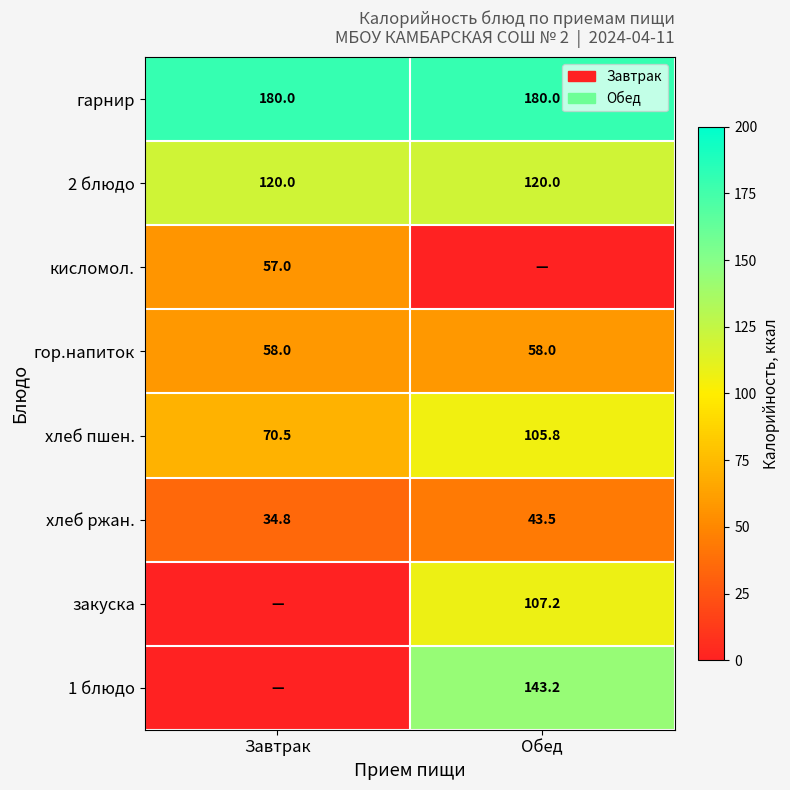

What is the sum of the гор.напиток values at Завтрак and Обед?

116.0